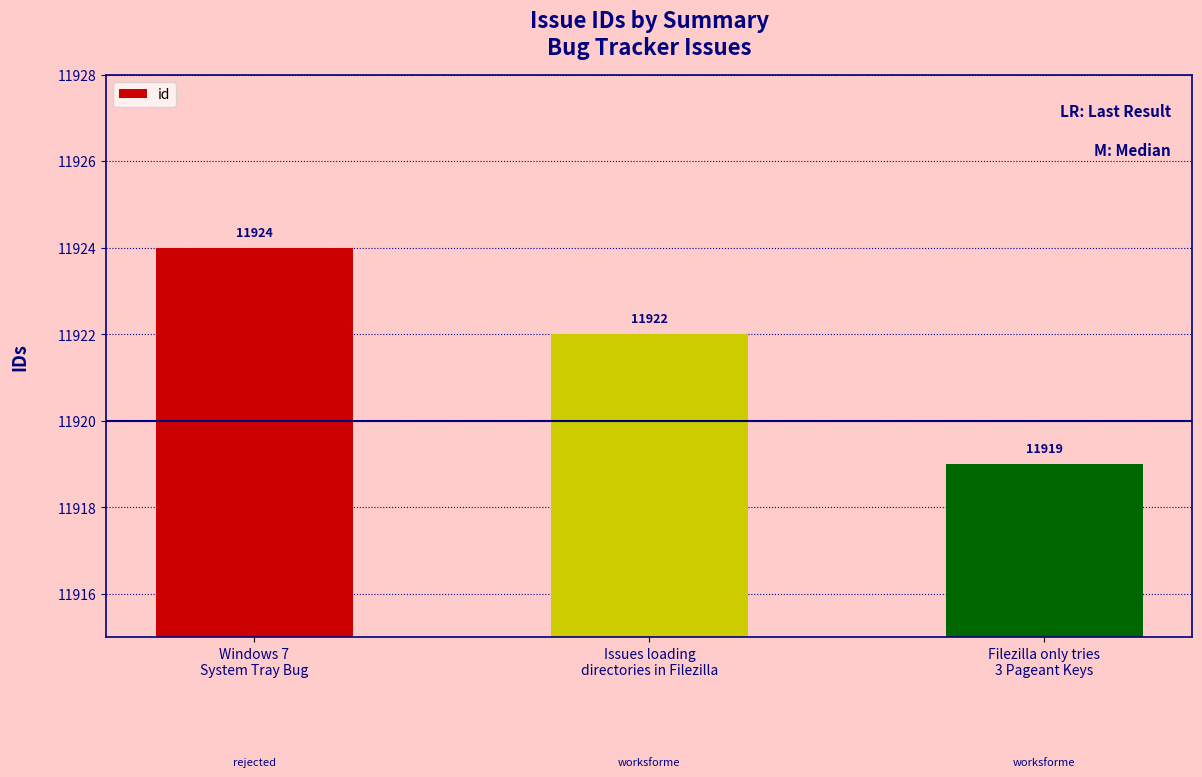

What is the maximum value shown in the chart?

11924